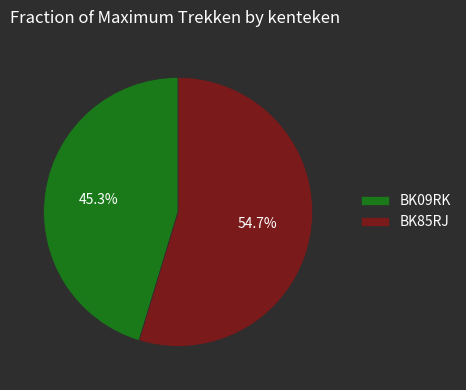

Which slice is the largest?

BK85RJ